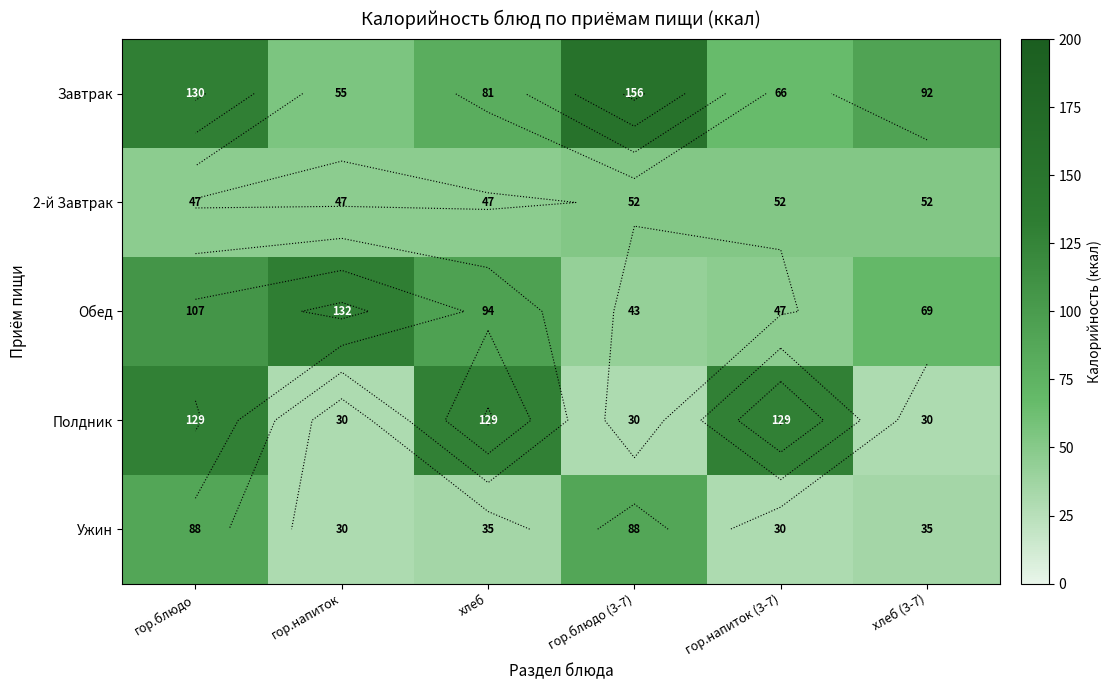

Between гор.напиток (3-7) and хлеб (3-7), which series saw the biggest shift?

Полдник